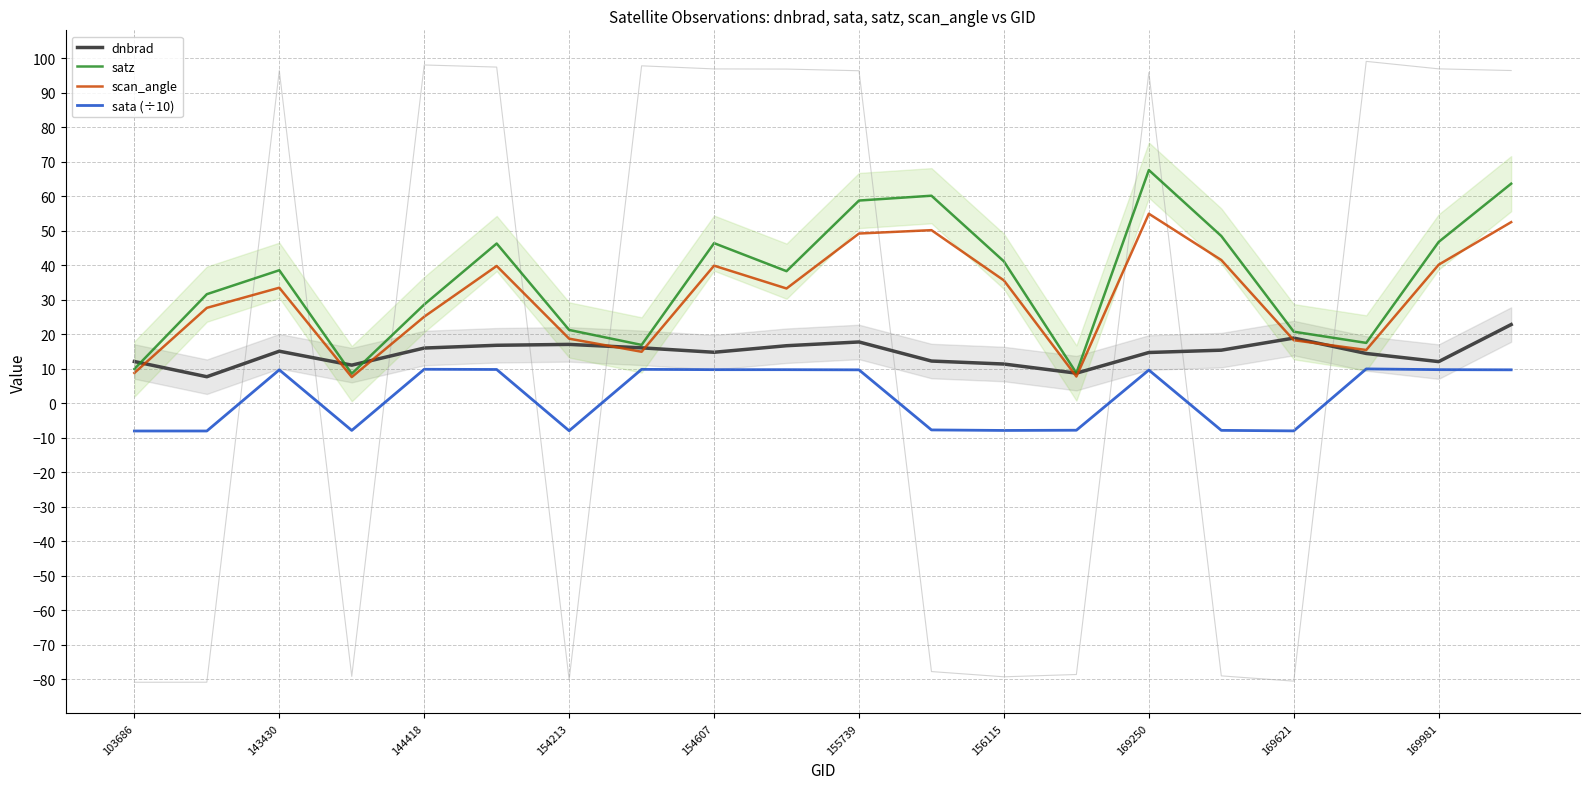

What are all the series names shown in the legend?

dnbrad, satz, scan_angle, sata (÷10)